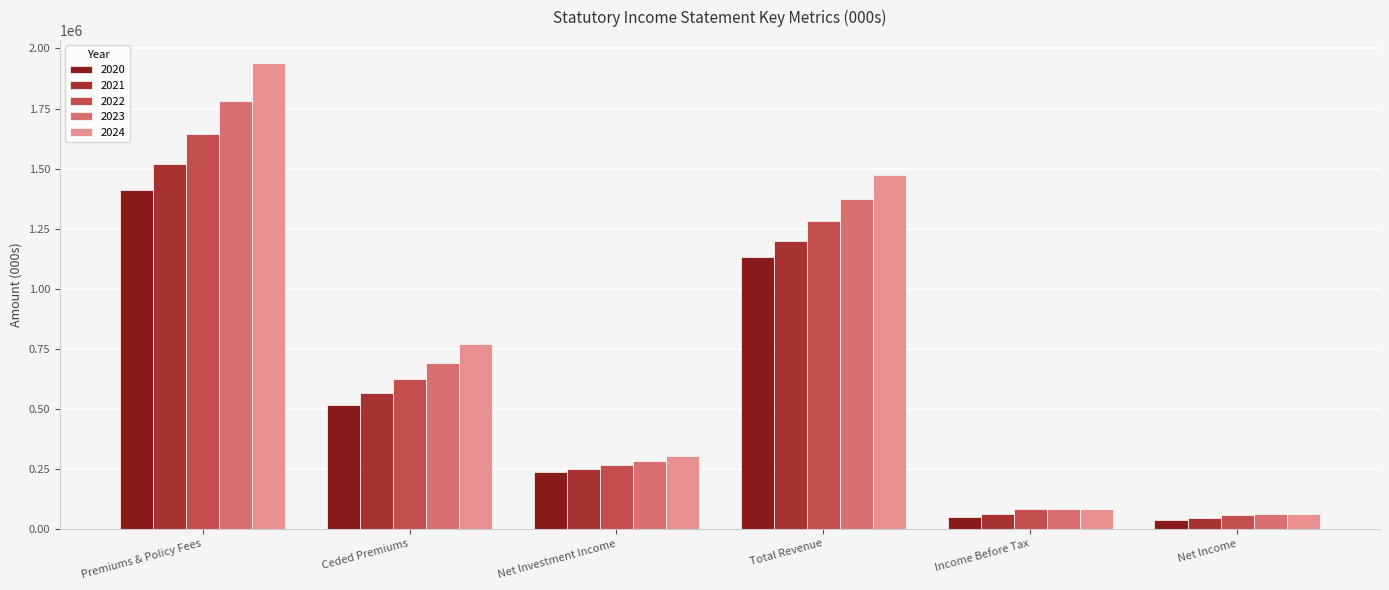

True or false: 2022 has a value of 1283104 at Total Revenue.

True